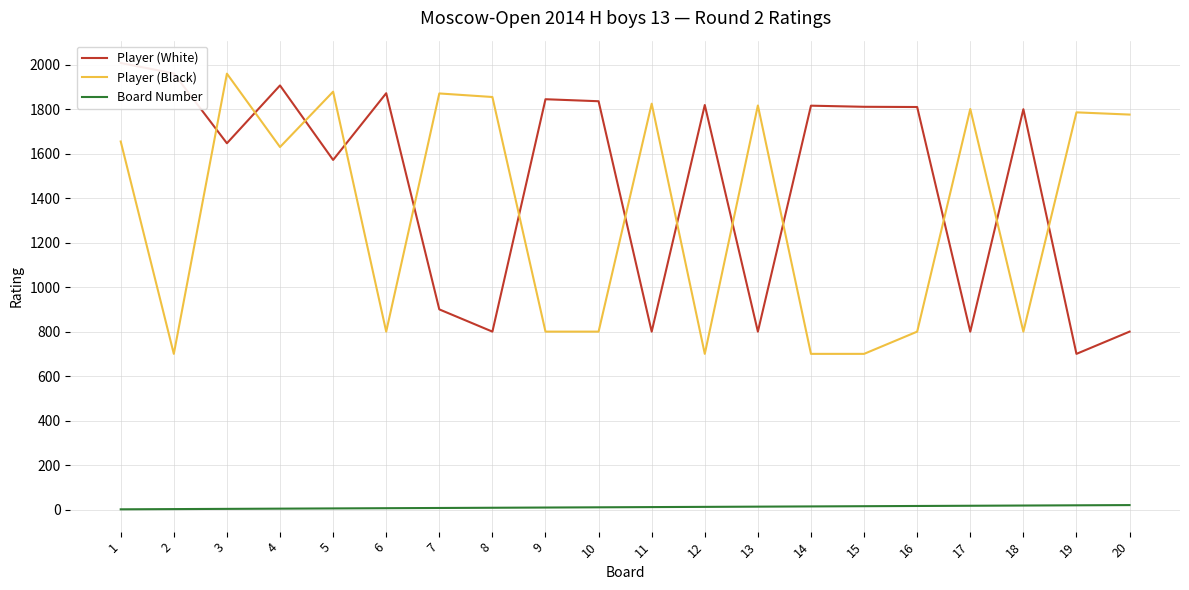

What is the average value of the Board Number series?

10